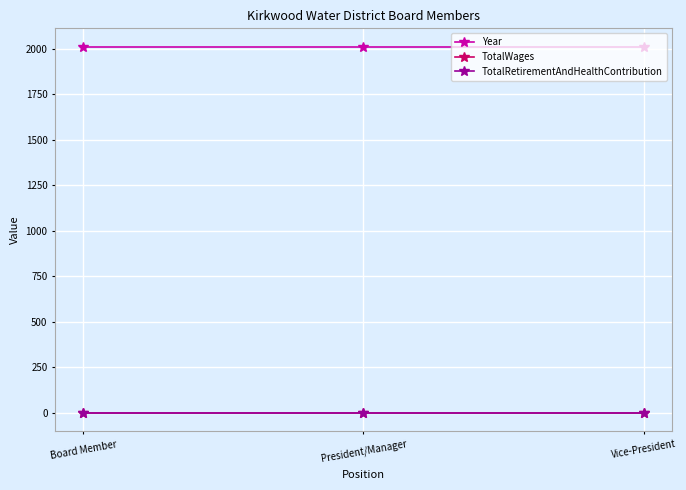

The TotalRetirementAndHealthContribution series shows -0.2 at Vice-President. True or false?

False